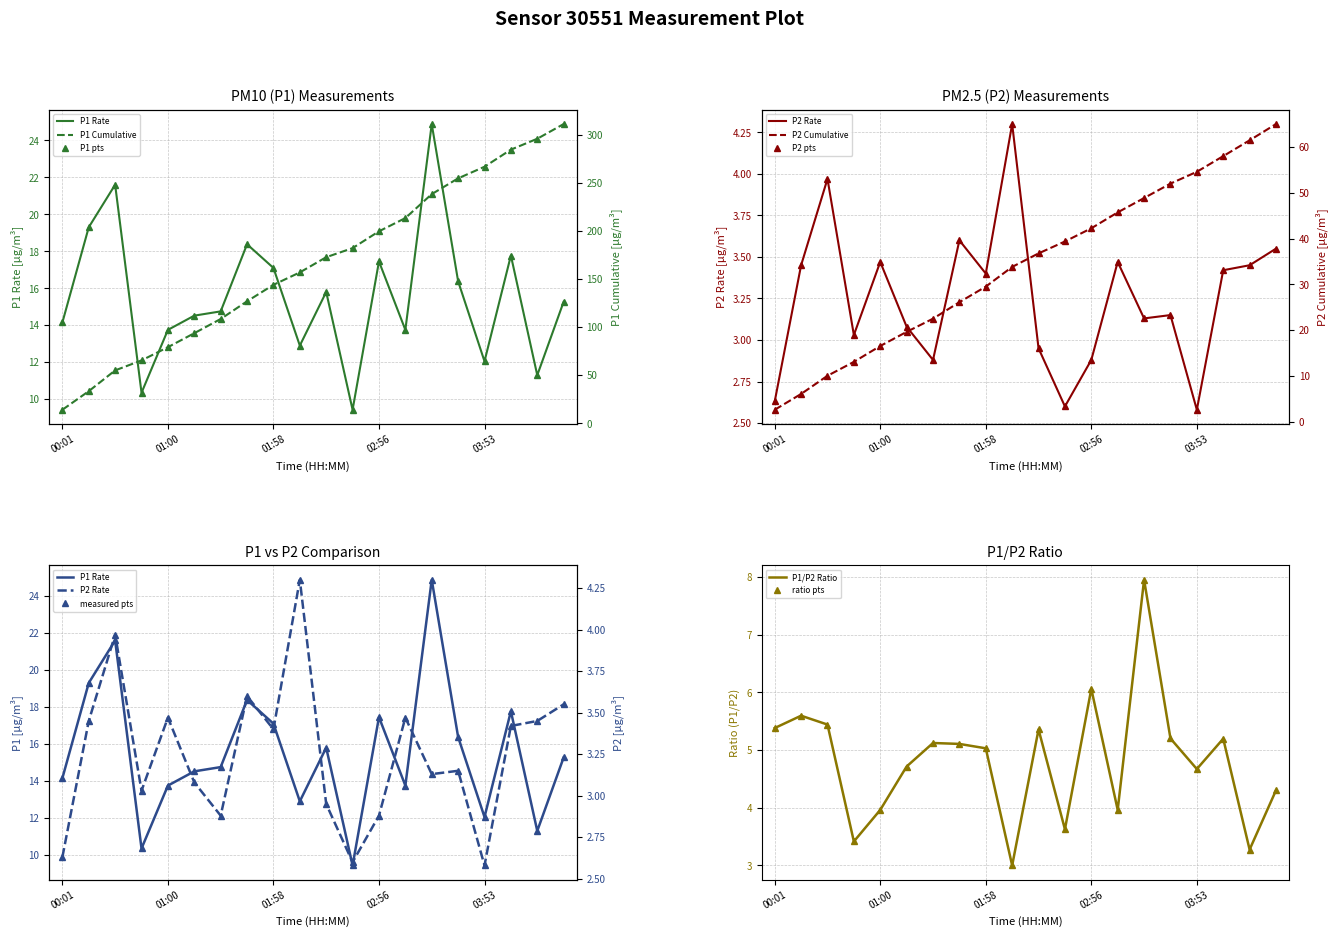

At 01:58, list the series in order from largest to smallest.

P1, P2